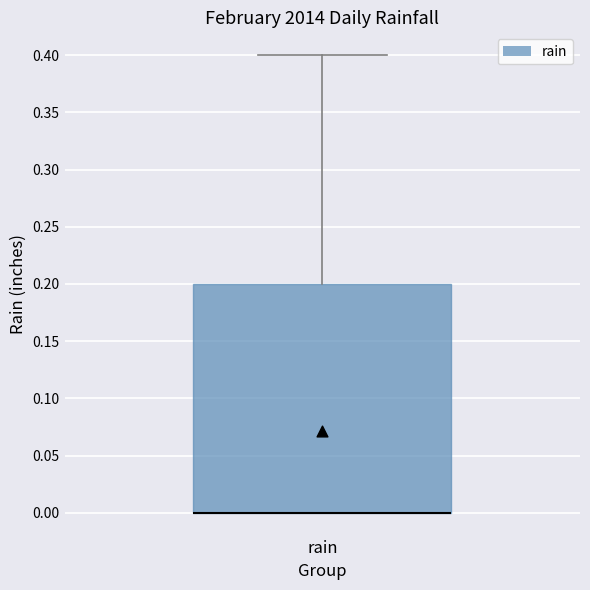

Transcribe this box plot: give where the median line is, the range the box spans, and where the two whiskers end, as read against the y-axis. The values are not printed on the chart, so give them approximately, as read against the axis.

median 0.0 (drawn on the box's lower edge), box 0.0 to 0.2, whiskers 0.0 to 0.4